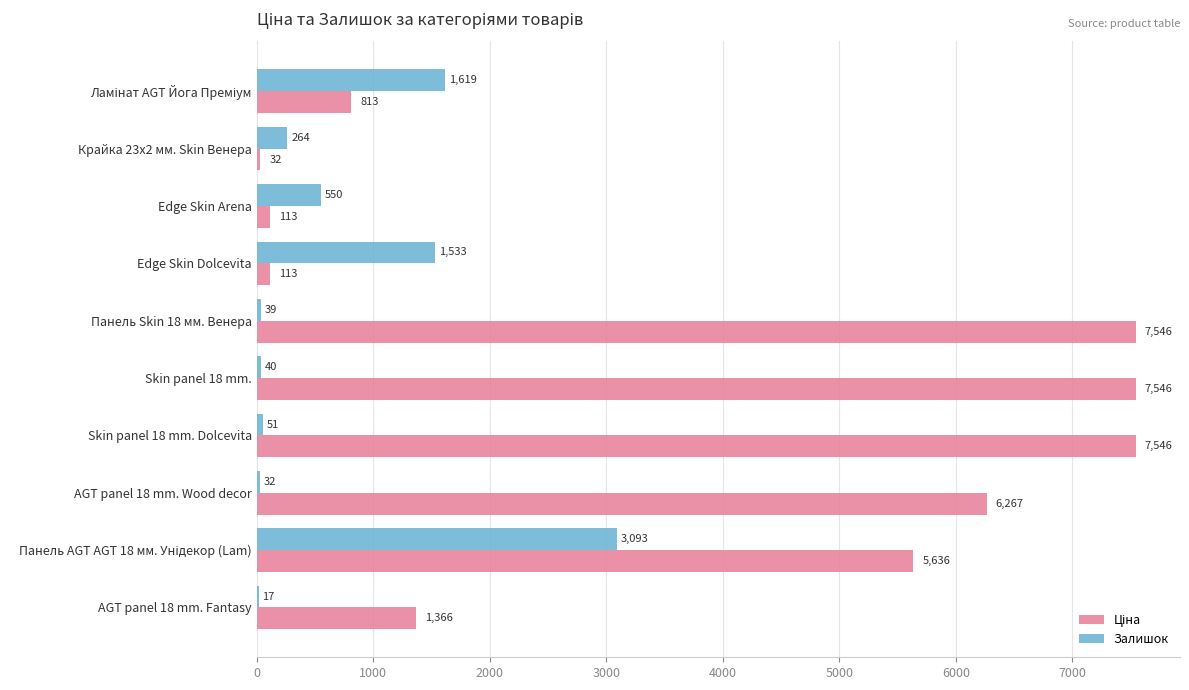

Which series changed the most between Skin panel 18 mm. and Skin panel 18 mm. Dolcevita?

Залишок